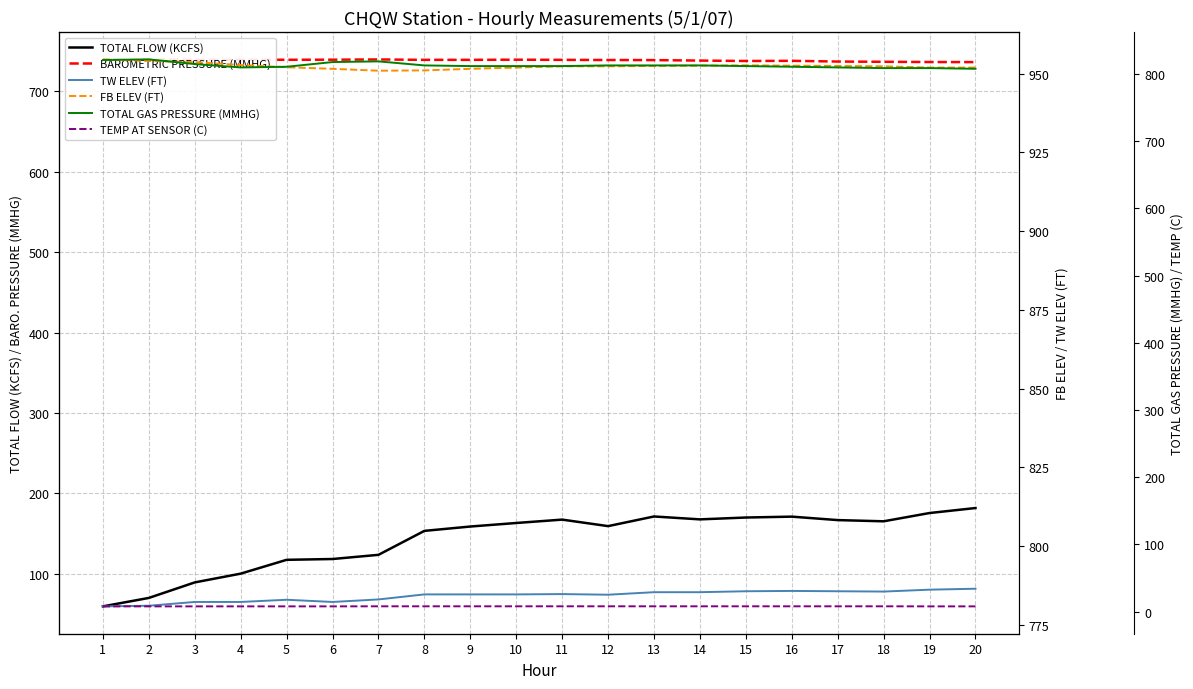

Is it true that TOTAL GAS PRESSURE (MMHG) equals 288.5 at 4?

False